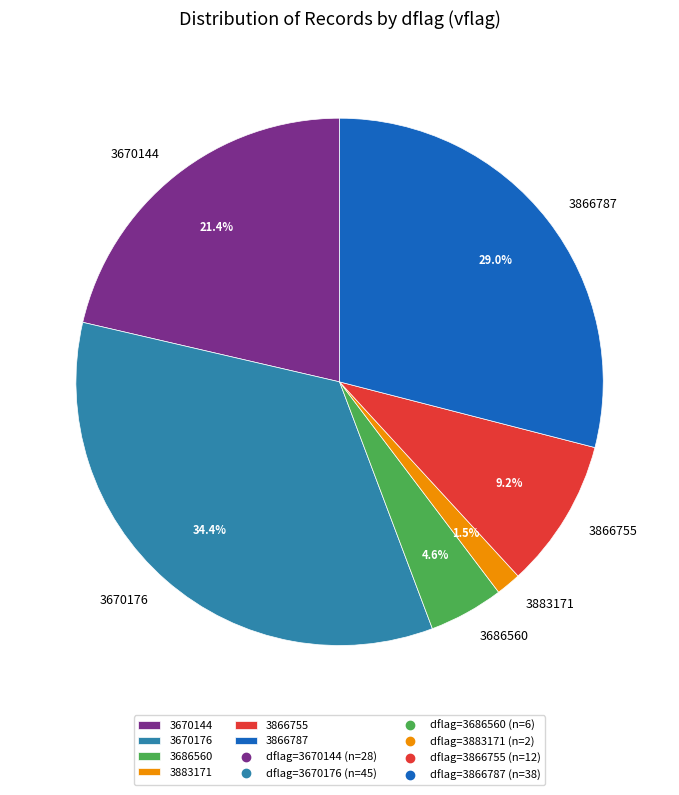

To the nearest percent, what is the difference between the 3883171 and 3670144 slice percentages?

20%